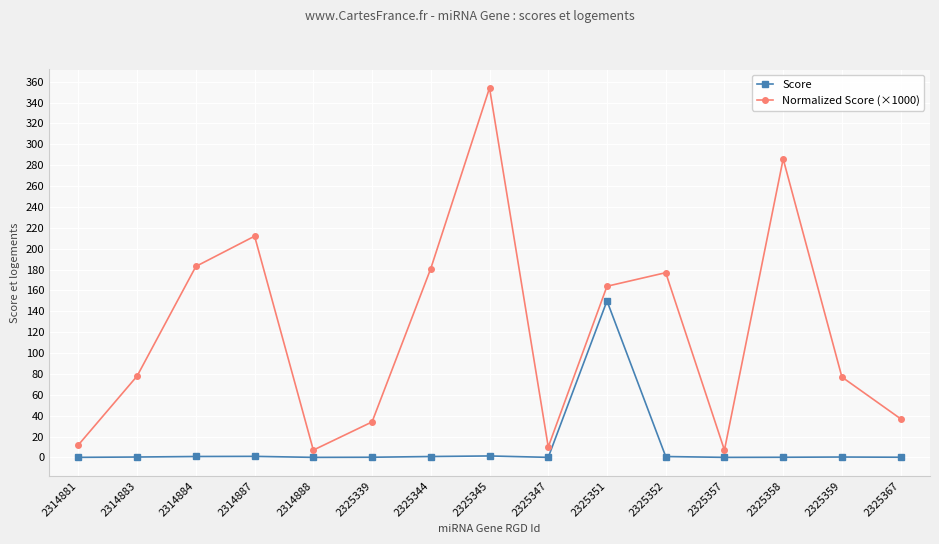

What is the value of the Normalized Score (×1000) point at the 10th from the left?

164.0